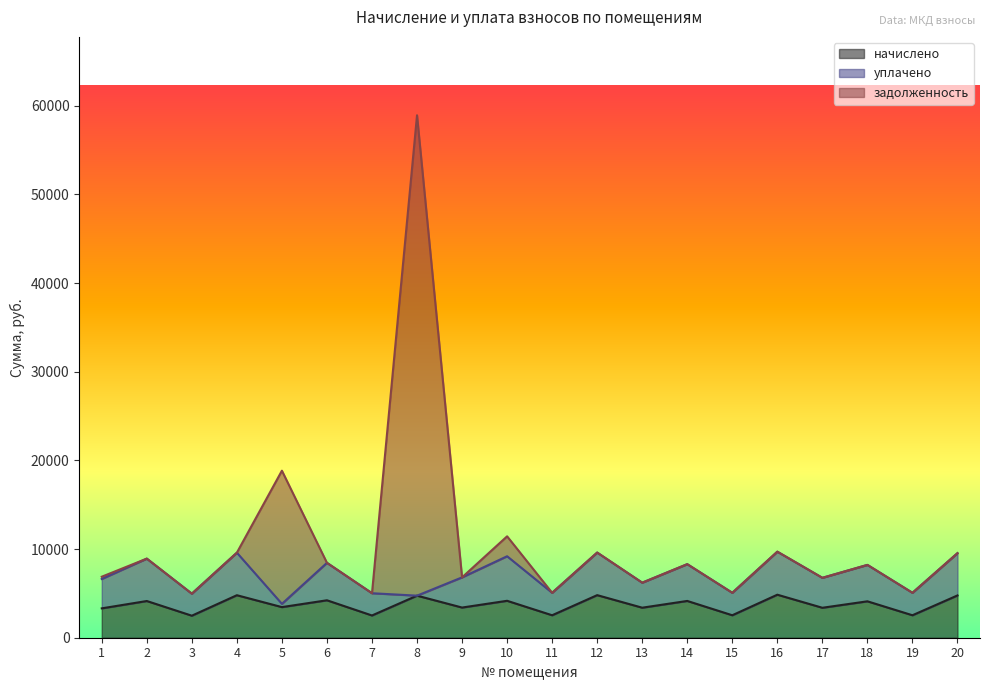

What is the total value across all series at 9?

6806.2